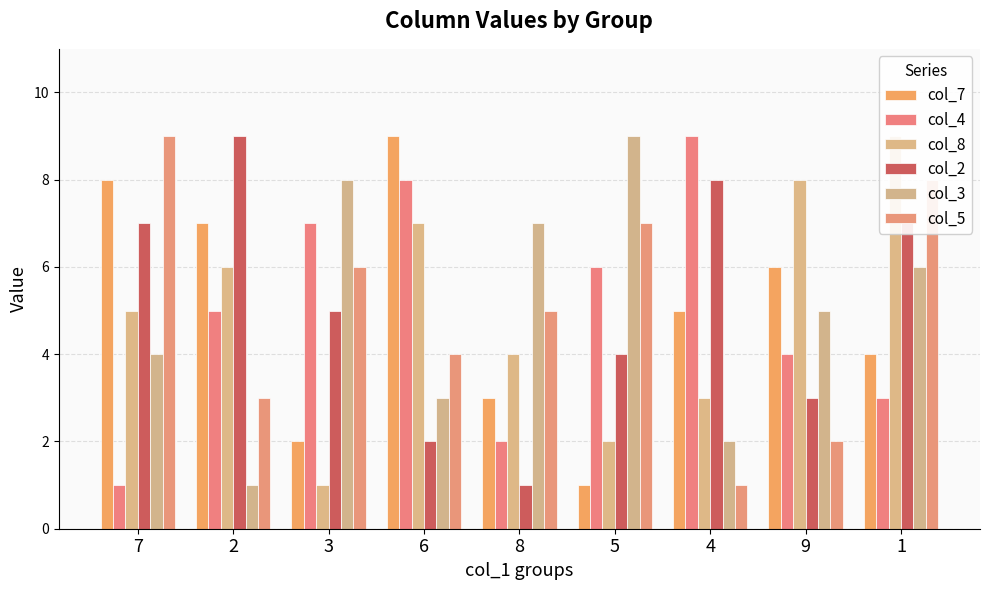

What is the highest value of the col_4 series?

9